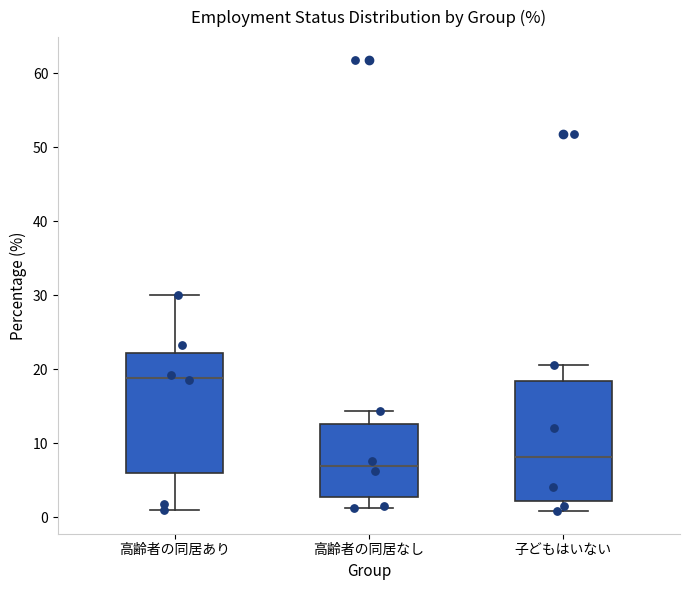

Reading left to right, read every box against the y-axis: the position of its median line, the range the box covers, and the ends of its whiskers. The values are not printed on the chart, so give them approximately, as read against the axis.

高齢者の同居あり: median 19, box 6 to 22, whiskers 1 to 30
高齢者の同居なし: median 7, box 3 to 13, whiskers 1 to 14
子どもはいない: median 8, box 2 to 18, whiskers 1 to 21